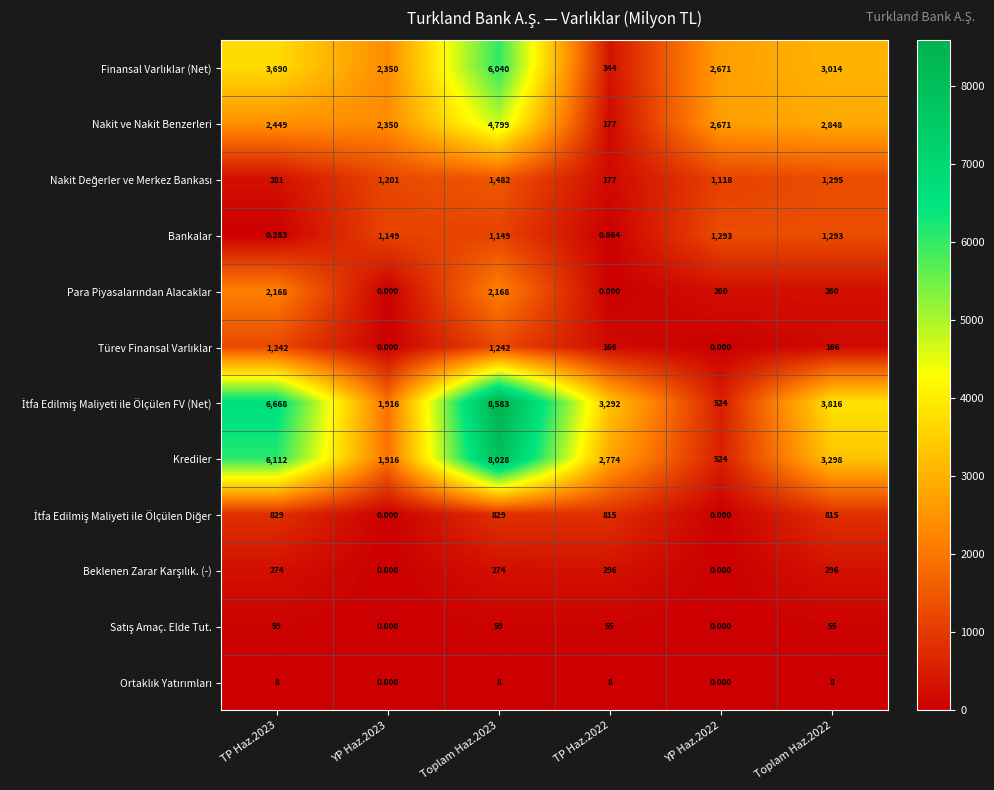

How many distinct data groups are displayed?

12